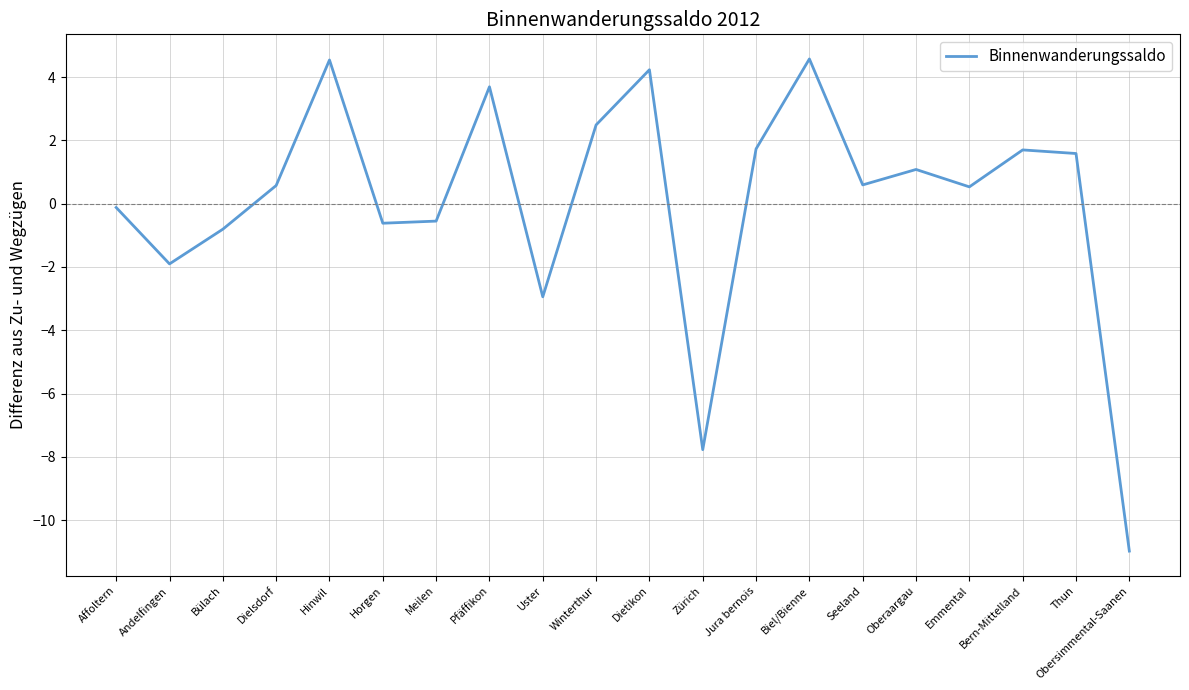

What is the minimum value shown in the chart?

-11.0